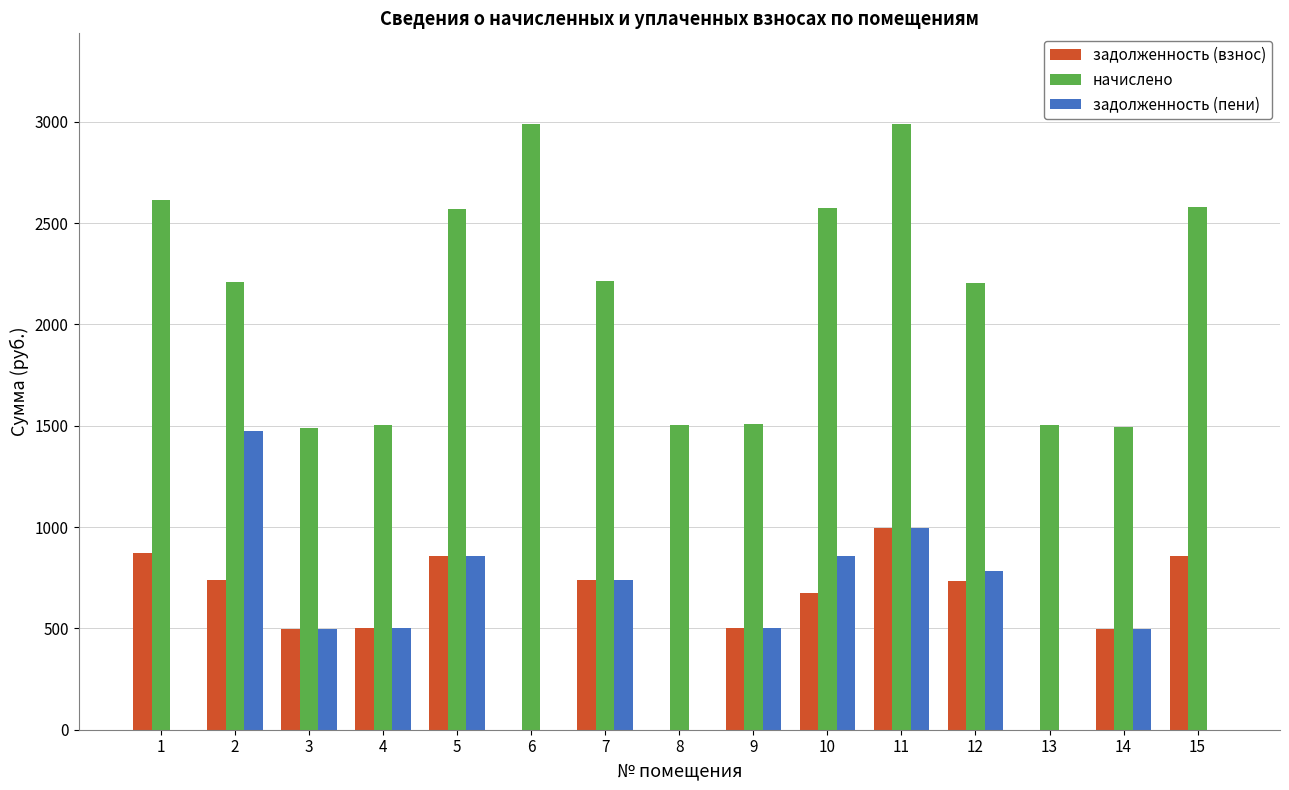

What value does the начислено series have at 3?

1490.4